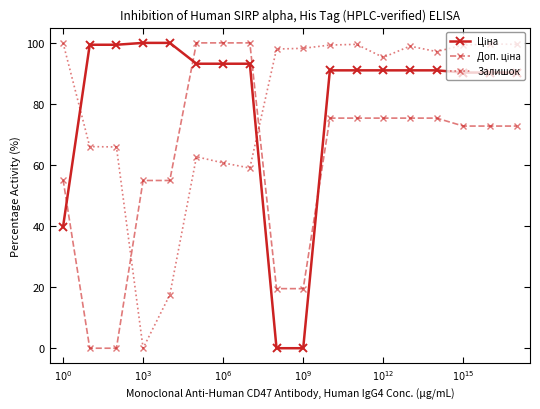

What is the highest value of the Залишок series?

100.0